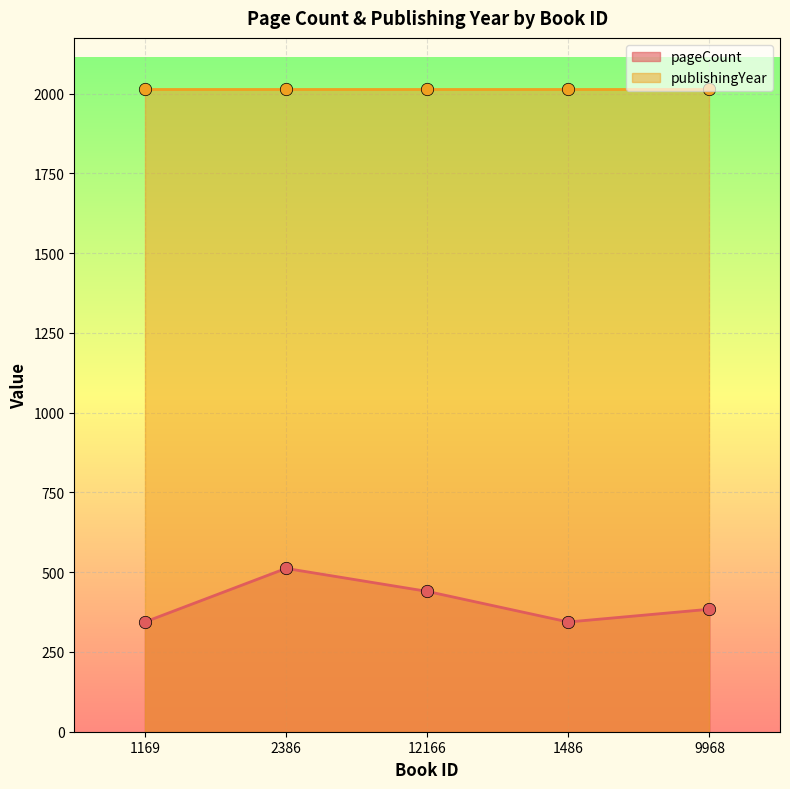

Which has a higher value, 1169 or 12166?

12166